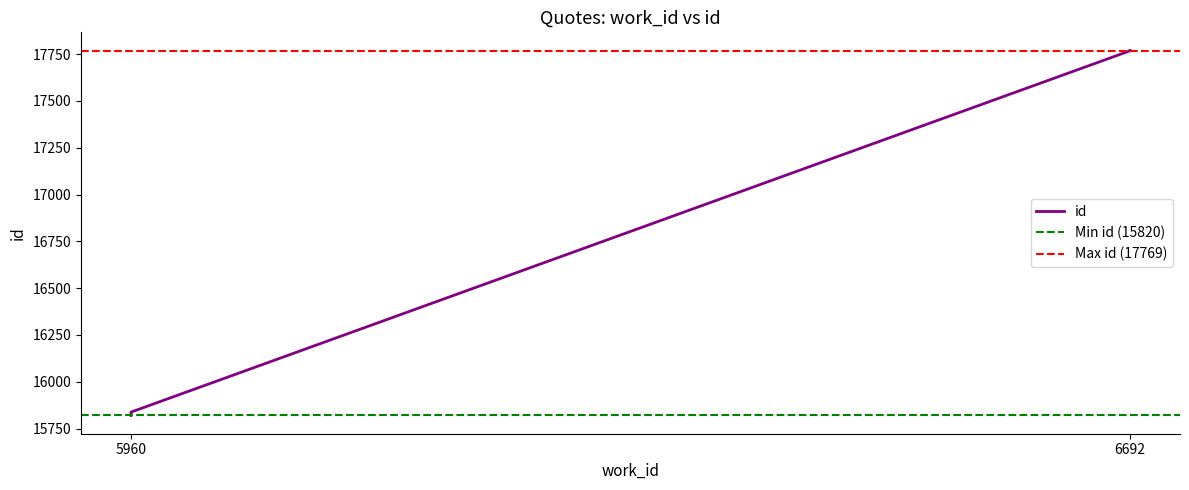

True or false: the data has more than 2 interior local peaks.

False